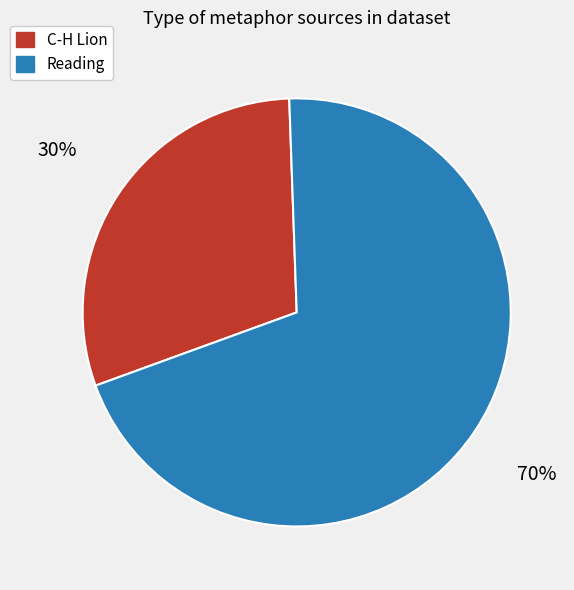

Is there any slice that represents more than half of the pie?

Yes